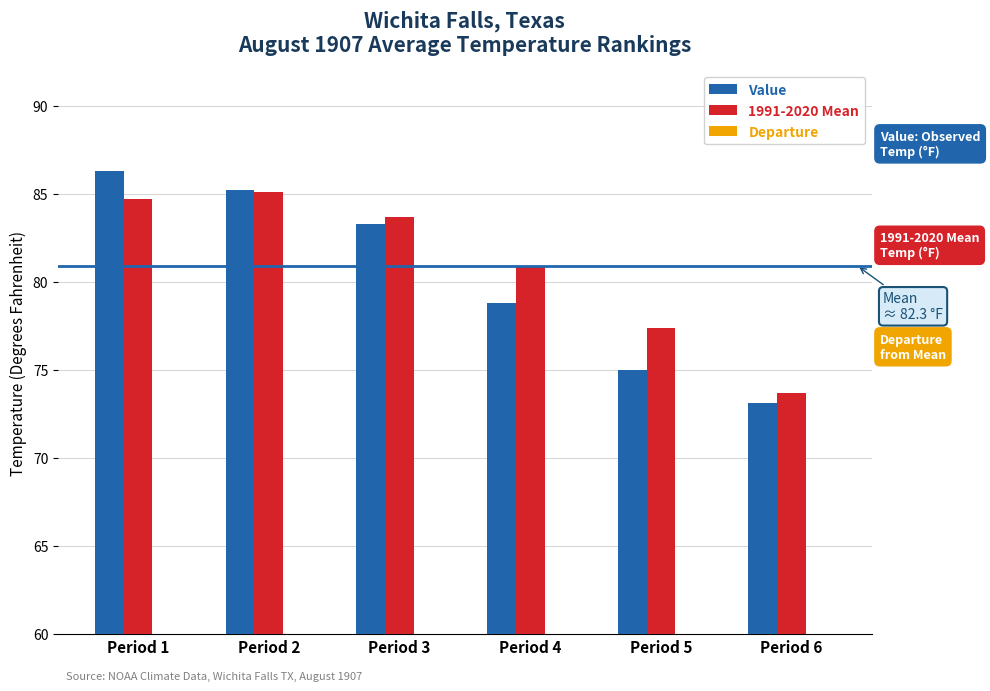

What is the sum of the 1991-2020 Mean values at Period 4 and Period 5?

158.3